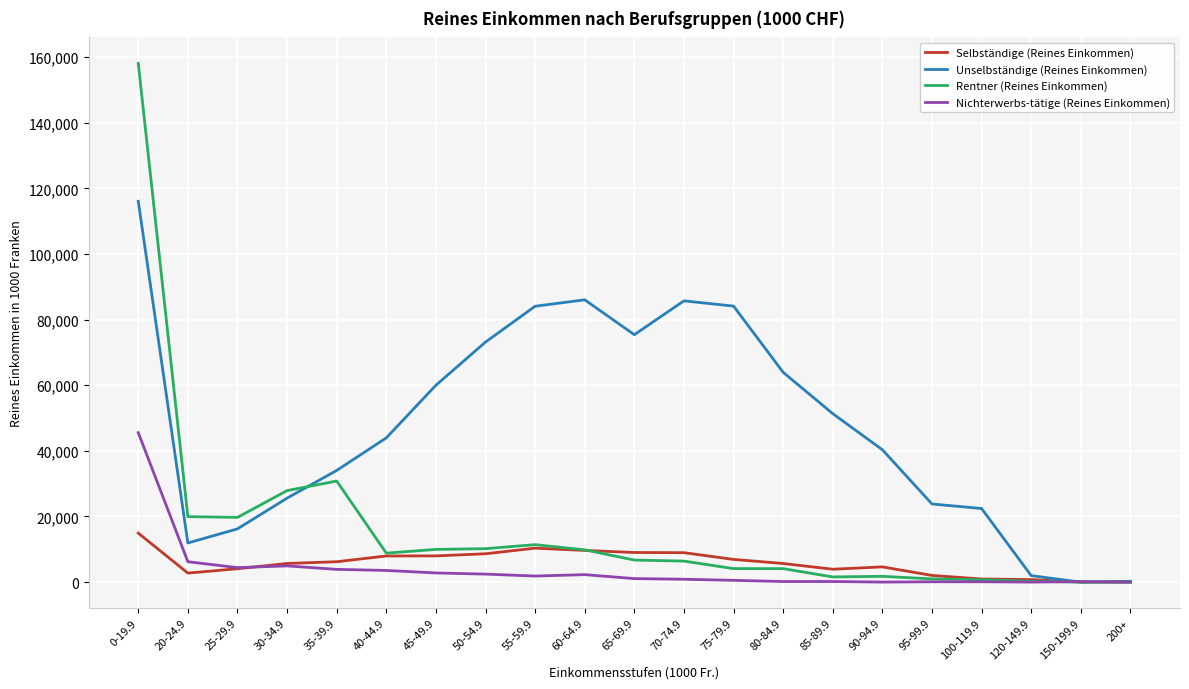

List the series in order of their peak value, lowest first.

Selbständige (Reines Einkommen), Nichterwerbs-tätige (Reines Einkommen), Unselbständige (Reines Einkommen), Rentner (Reines Einkommen)